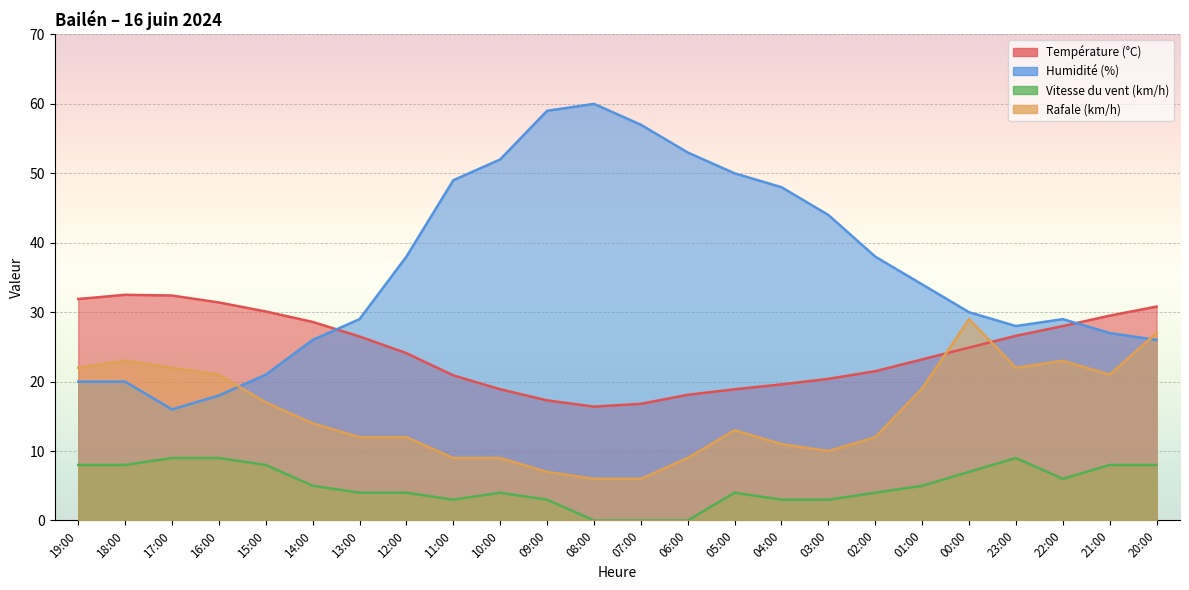

What is the spread (max minus min) of values at 16:00?

22.4